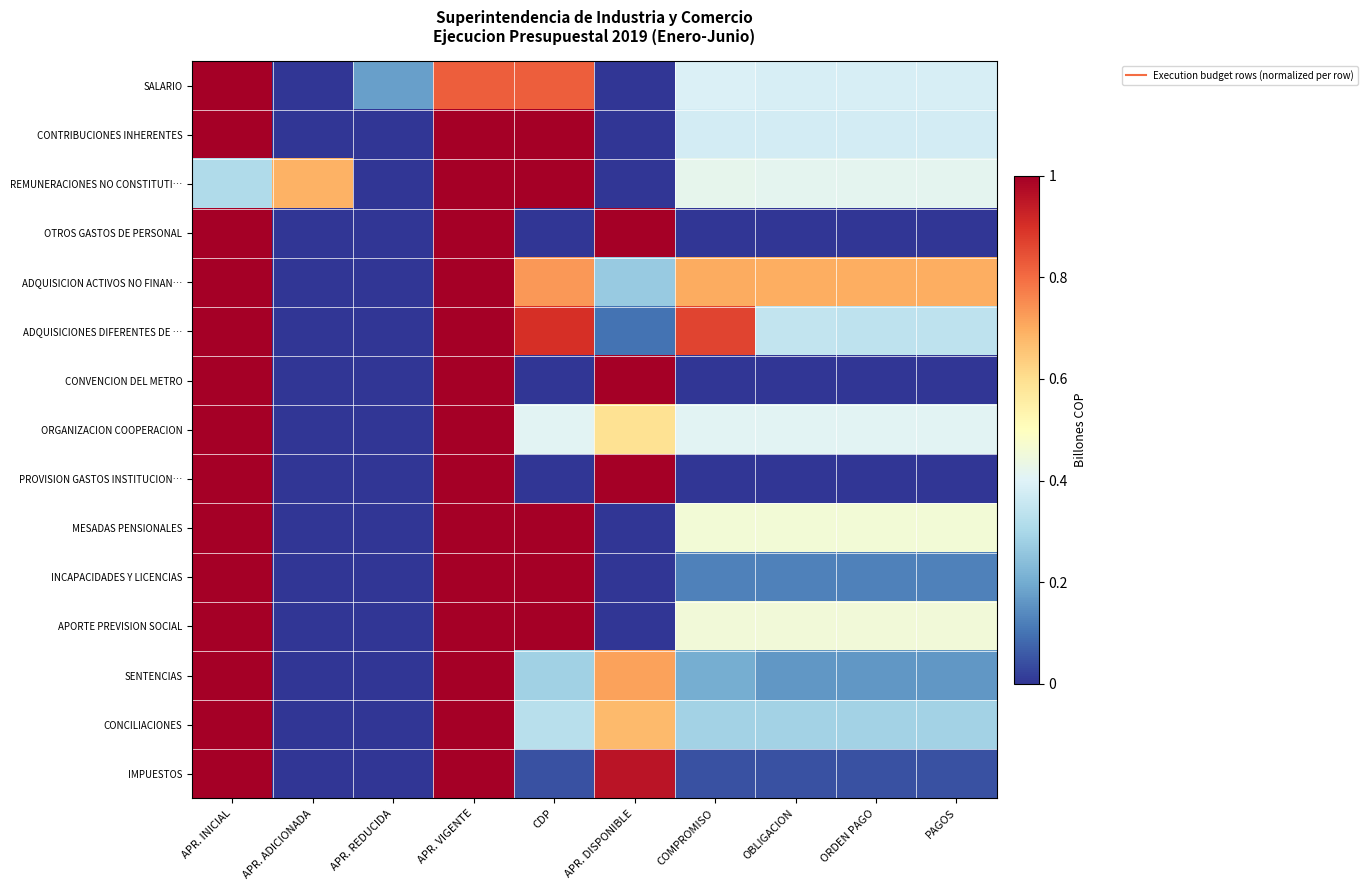

At which category is the sum across all series the highest?

APR. VIGENTE